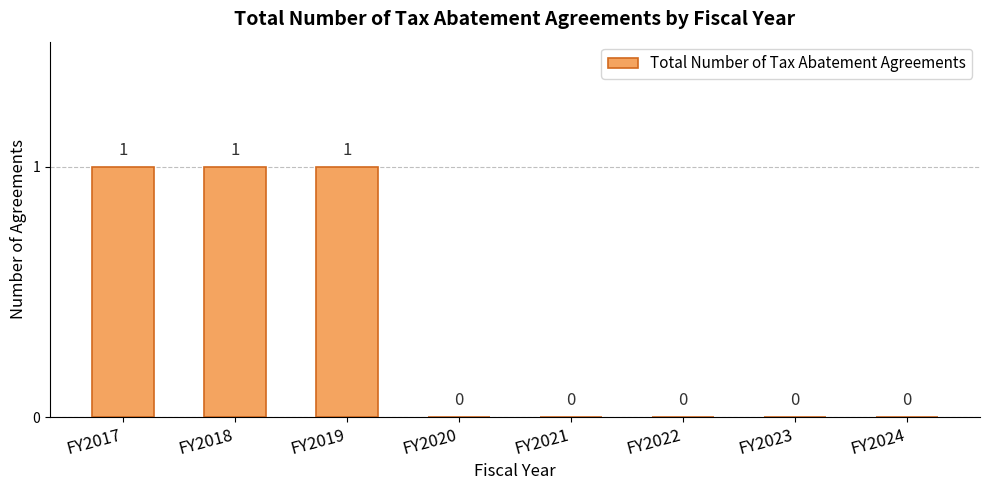

What is the sum of all values?

3